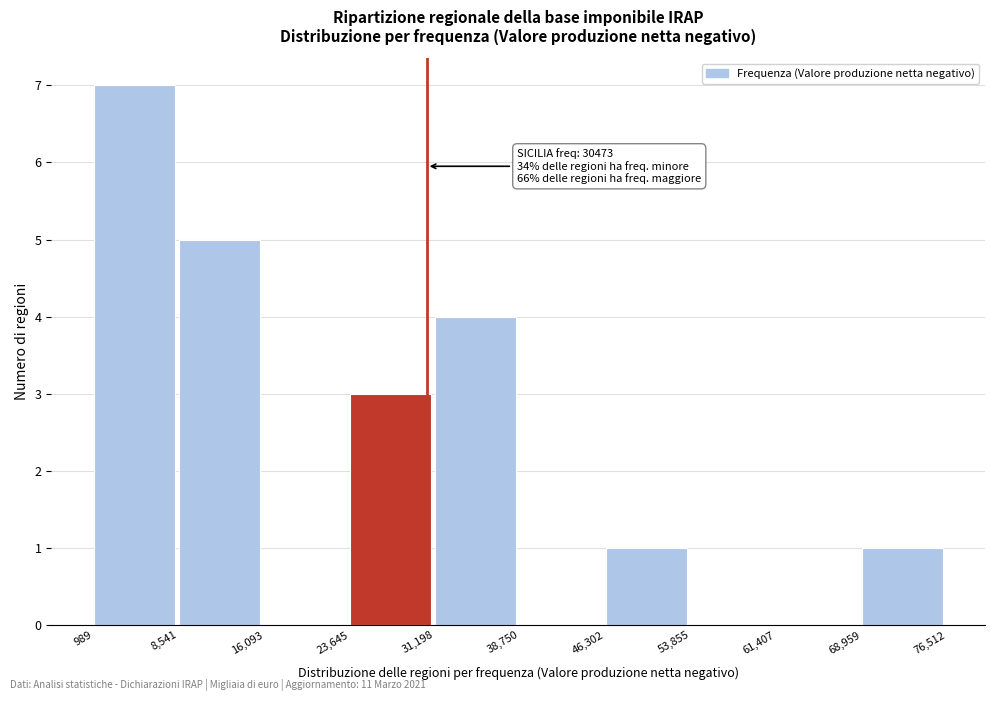

Over which range of the x-axis is the bar tallest?

989 to 8,541